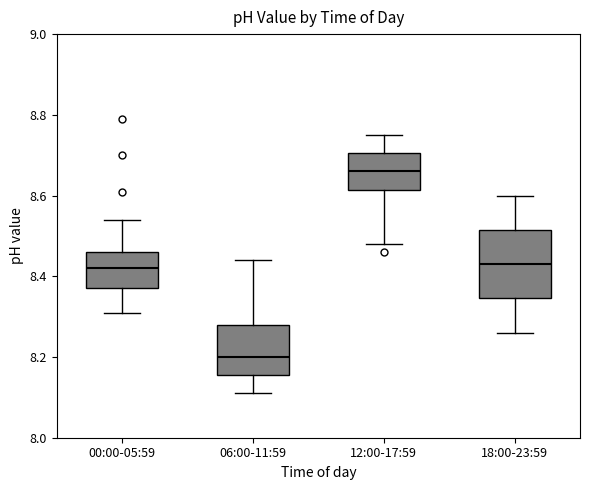

Where is the upper edge of the box for 18:00-23:59 on the y-axis? The values are not printed on the chart, so give them approximately, as read against the axis.

8.52